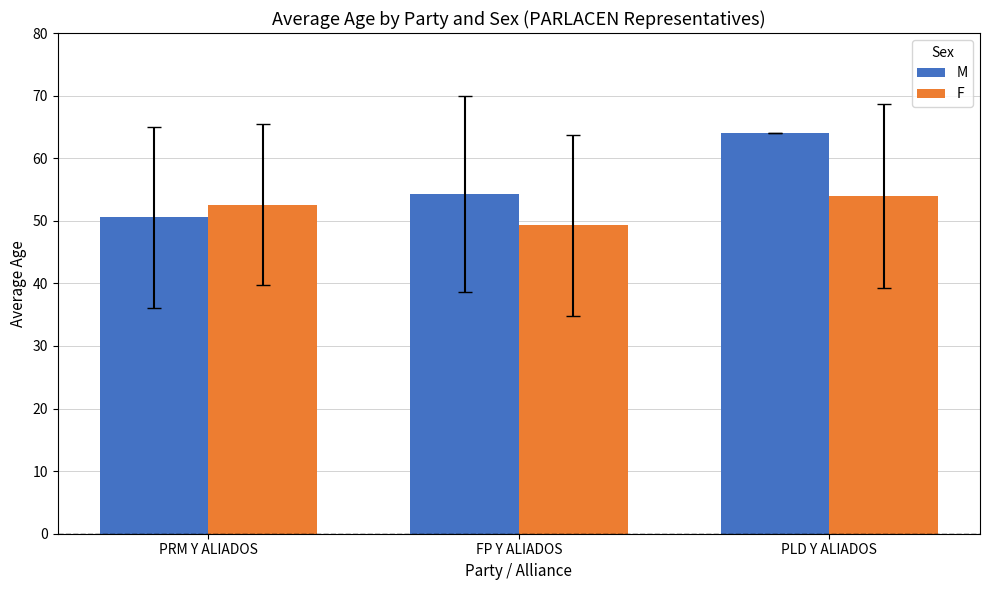

The F series shows 49.2 at FP Y ALIADOS. True or false?

True